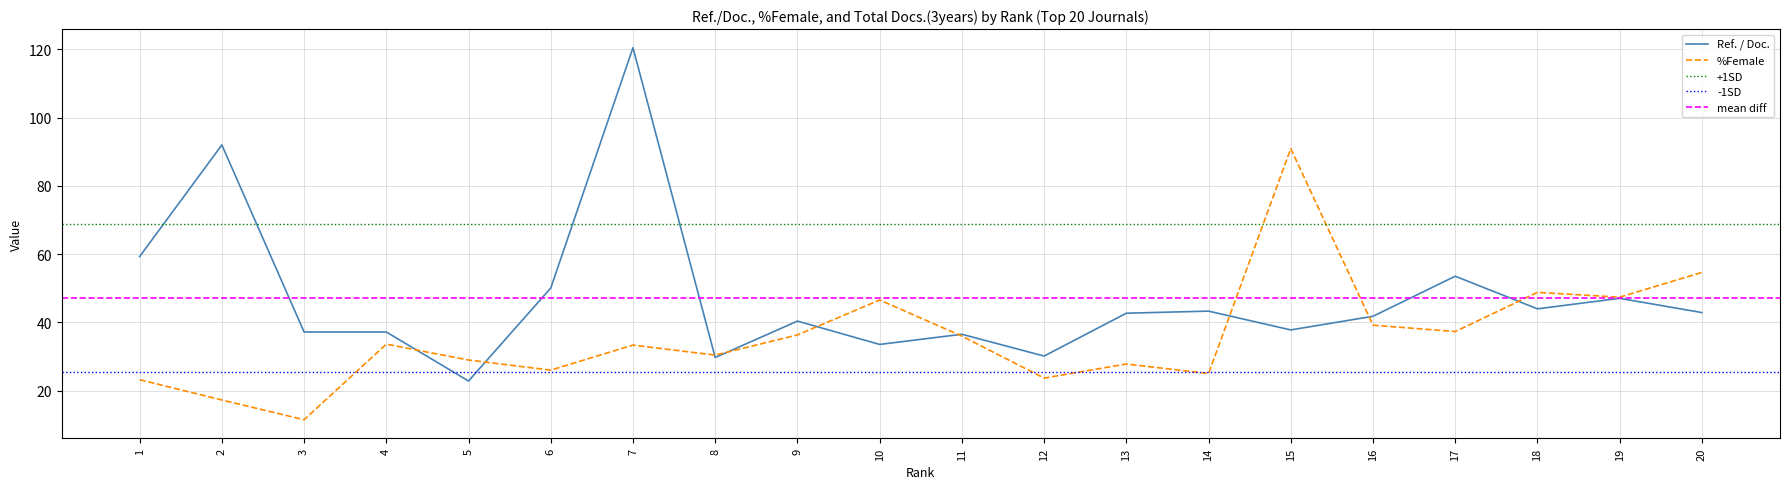

At which category is the sum across all series the highest?

7